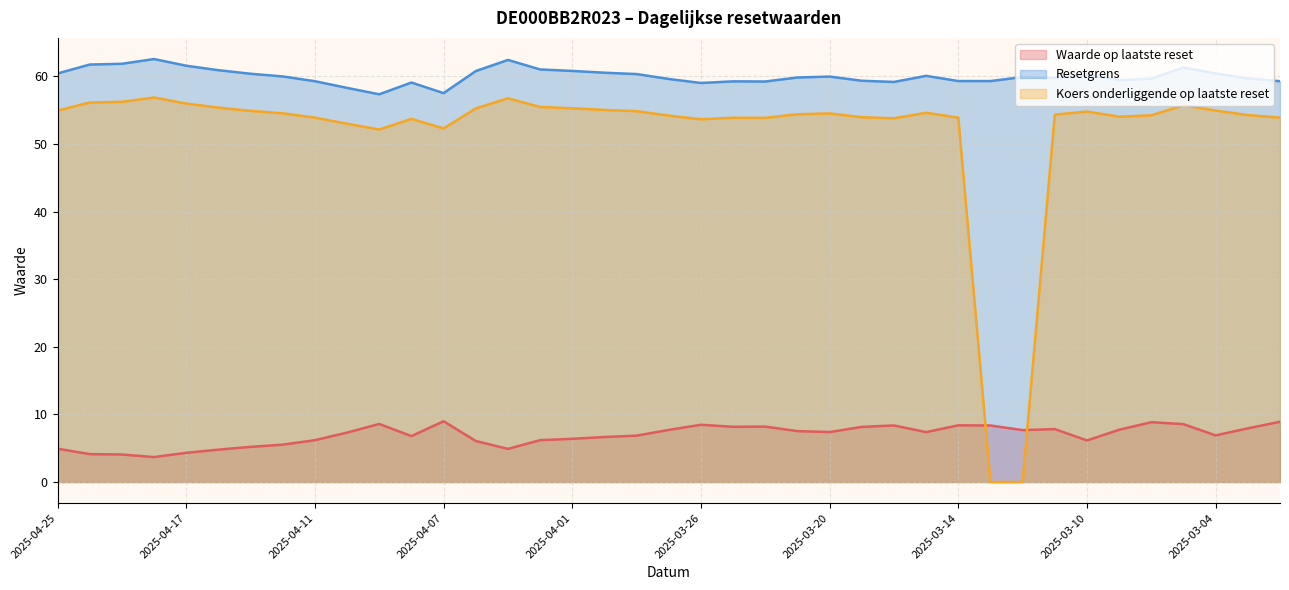

What is the difference between the highest and lowest values at 2025-04-24?

57.6